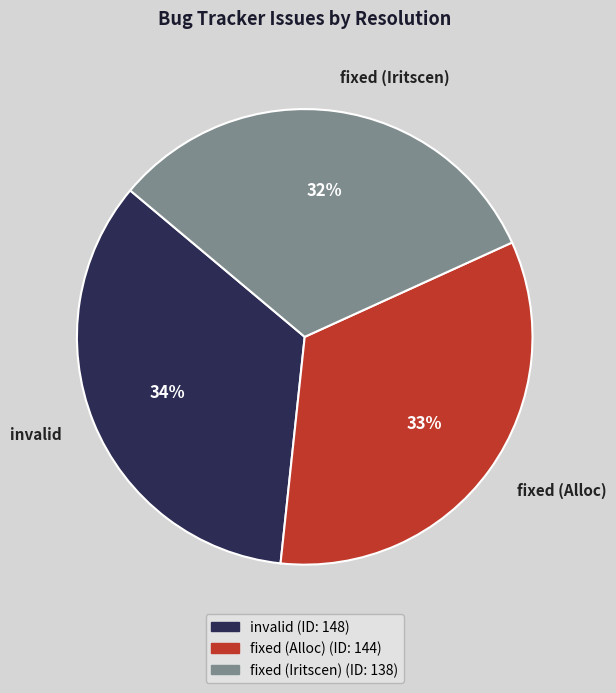

Rank the categories by value from highest to lowest.

invalid, fixed (Alloc), fixed (Iritscen)